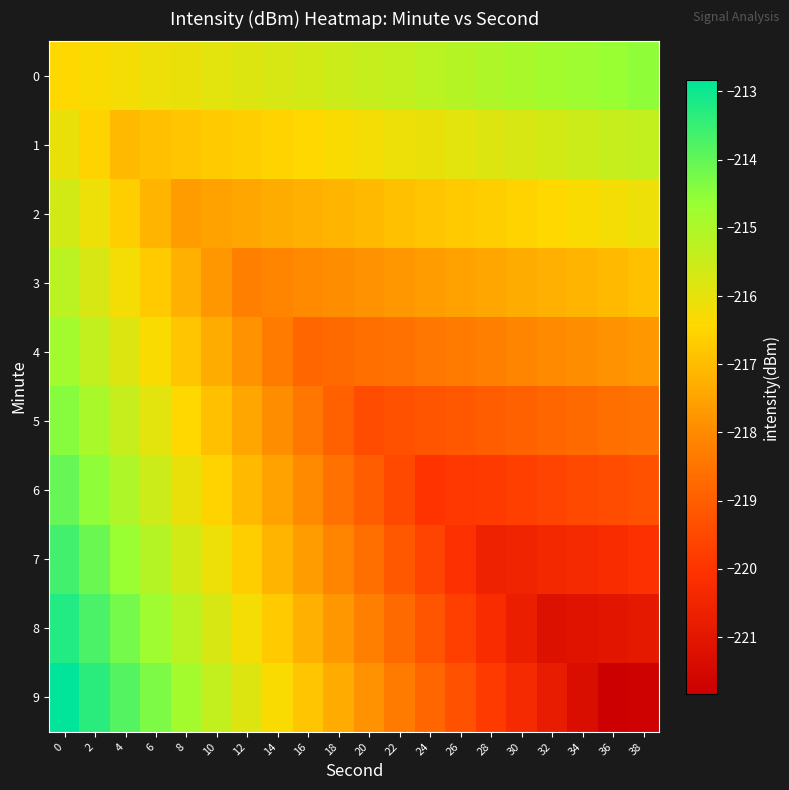

How many series are shown in this chart?

10